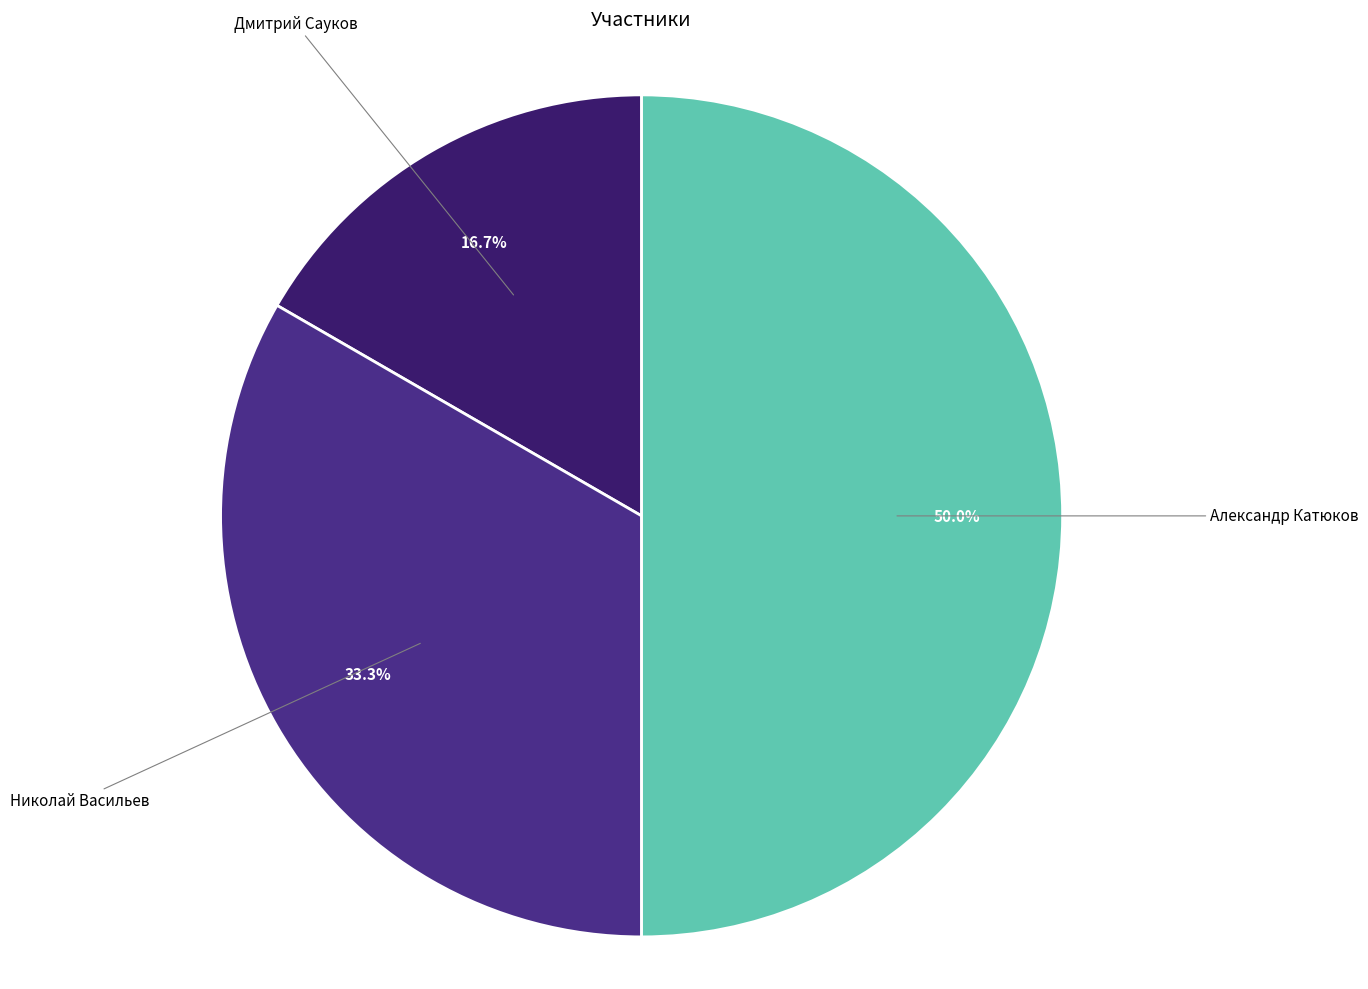

To the nearest percent, what is the combined percentage of Николай Васильев and Александр Катюков?

83%